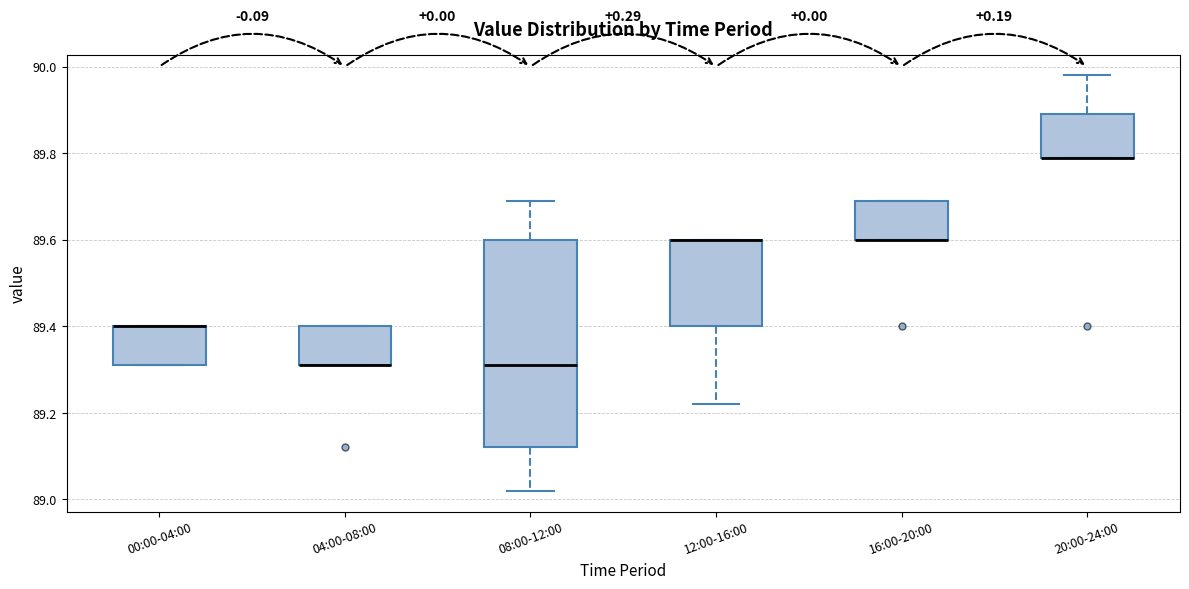

Reading left to right, read every box against the y-axis: the position of its median line, the range the box covers, and the ends of its whiskers. The values are not printed on the chart, so give them approximately, as read against the axis.

00:00-04:00: median 89.40 (drawn on the box's upper edge), box 89.32 to 89.40, whiskers 89.32 to 89.40
04:00-08:00: median 89.32 (drawn on the box's lower edge), box 89.32 to 89.40, whiskers 89.32 to 89.40
08:00-12:00: median 89.32, box 89.12 to 89.60, whiskers 89.02 to 89.70
12:00-16:00: median 89.60 (drawn on the box's upper edge), box 89.40 to 89.60, whiskers 89.22 to 89.60
16:00-20:00: median 89.60 (drawn on the box's lower edge), box 89.60 to 89.70, whiskers 89.60 to 89.70
20:00-24:00: median 89.80 (drawn on the box's lower edge), box 89.80 to 89.90, whiskers 89.80 to 89.98